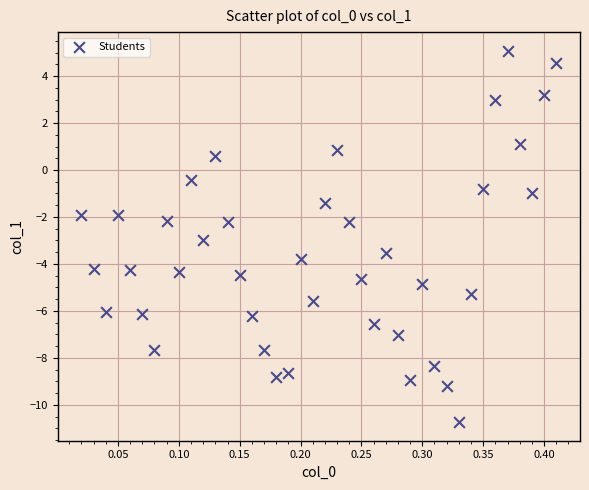

What is the range of Y values (max minus min)?

15.8